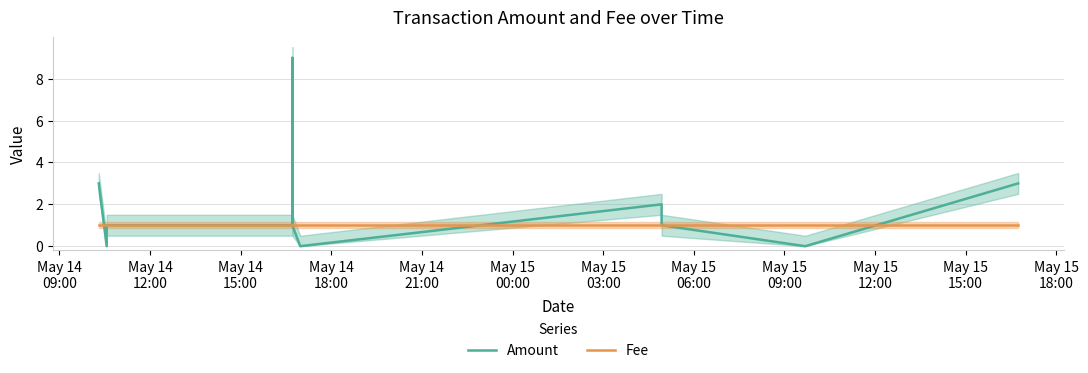

What is the total value across all series at May 15
03:00?

1